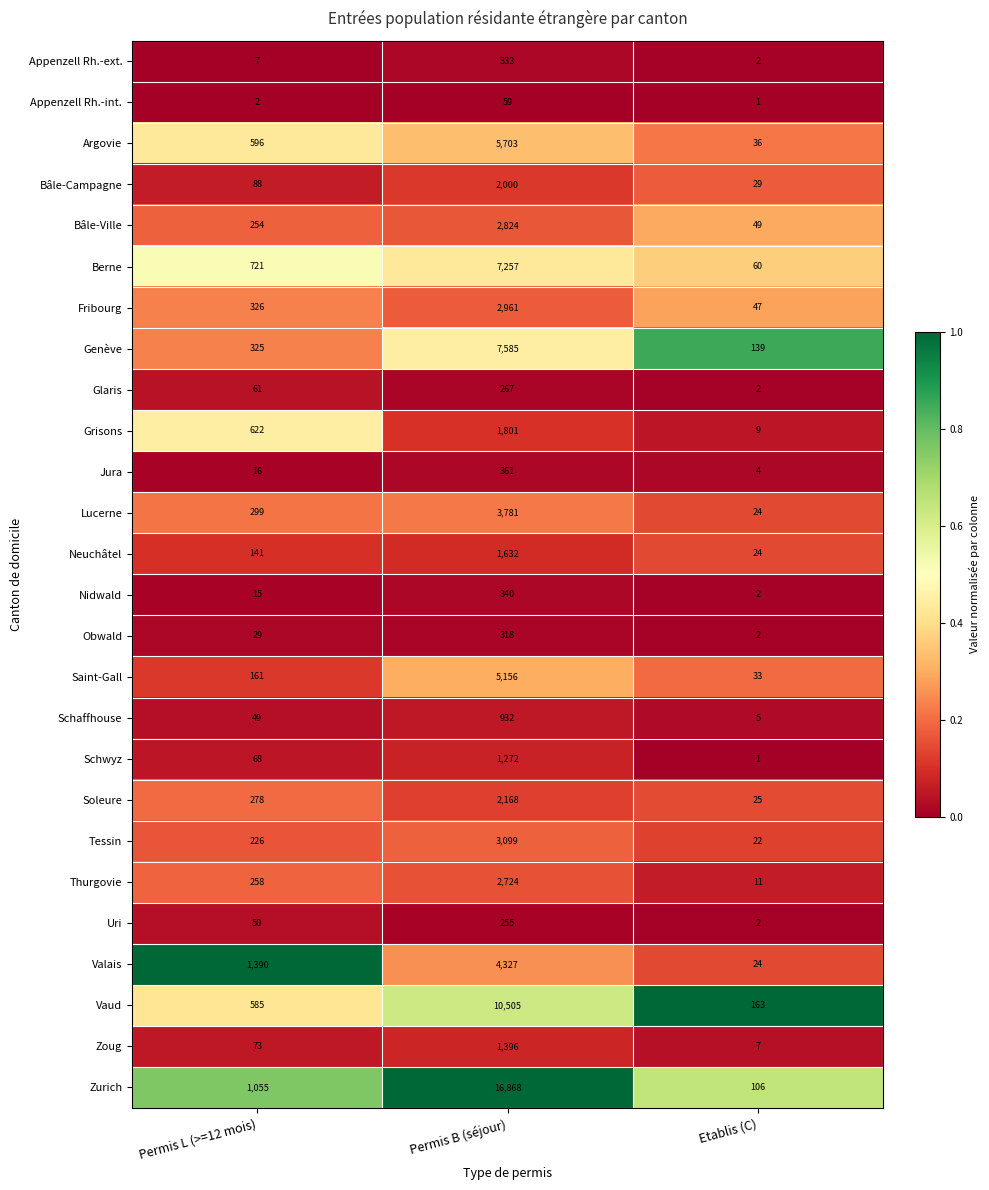

Which category has the highest value across all series?

Permis B (séjour)